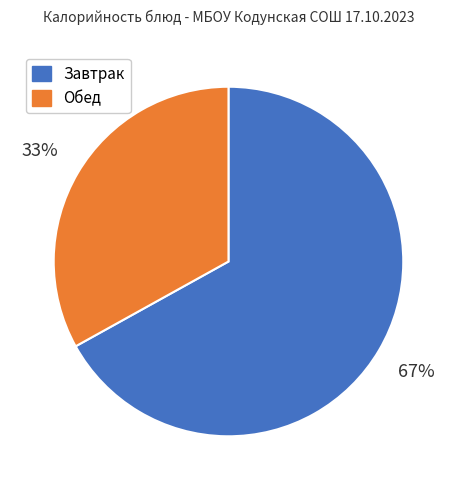

Rank the categories by value from highest to lowest.

Завтрак, Обед